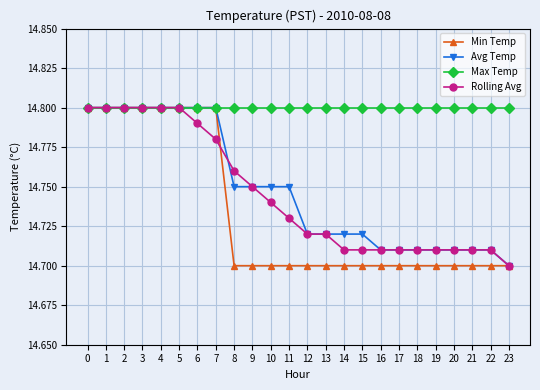

What are all the series names shown in the legend?

Min Temp, Avg Temp, Max Temp, Rolling Avg